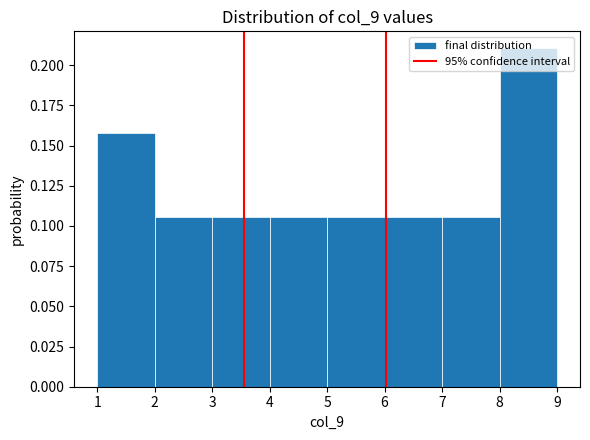

Reading left to right, list every bar in this chart as the range it spans on the x-axis followed by its height. The values are not printed on the chart, so give them approximately, as read against the axis.

1 to 2: 0.160
2 to 3: 0.105
3 to 4: 0.105
4 to 5: 0.105
5 to 6: 0.105
6 to 7: 0.105
7 to 8: 0.105
8 to 9: 0.210